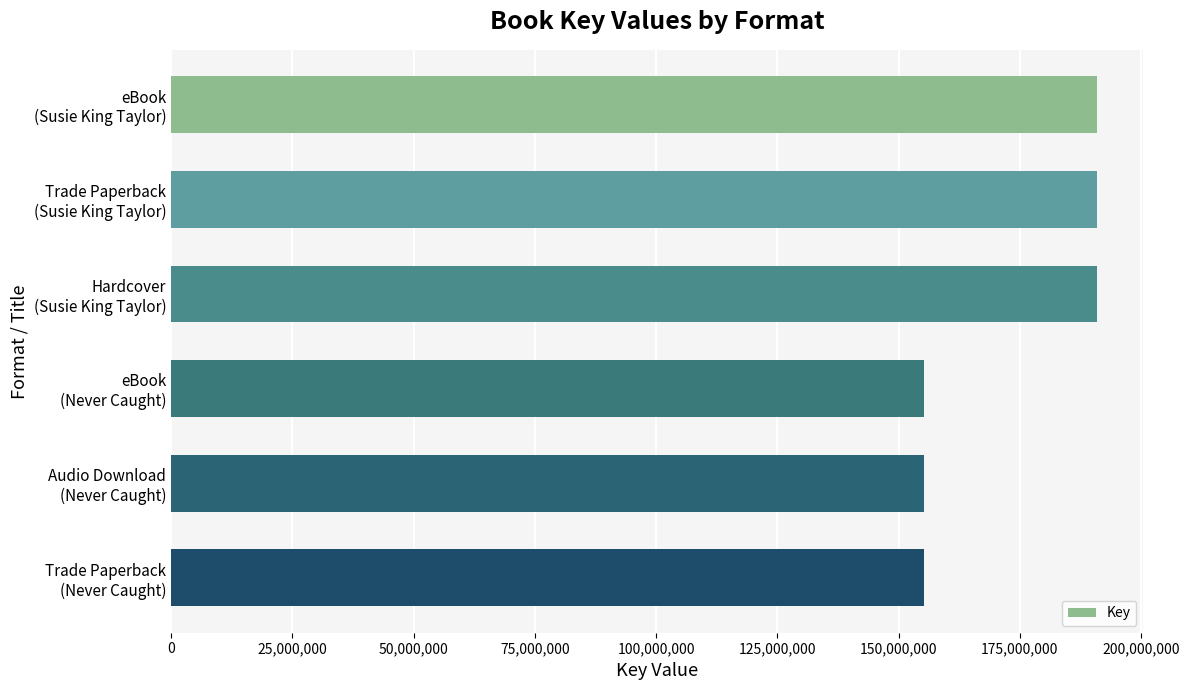

What is the difference between the second highest and minimum values?

35573900